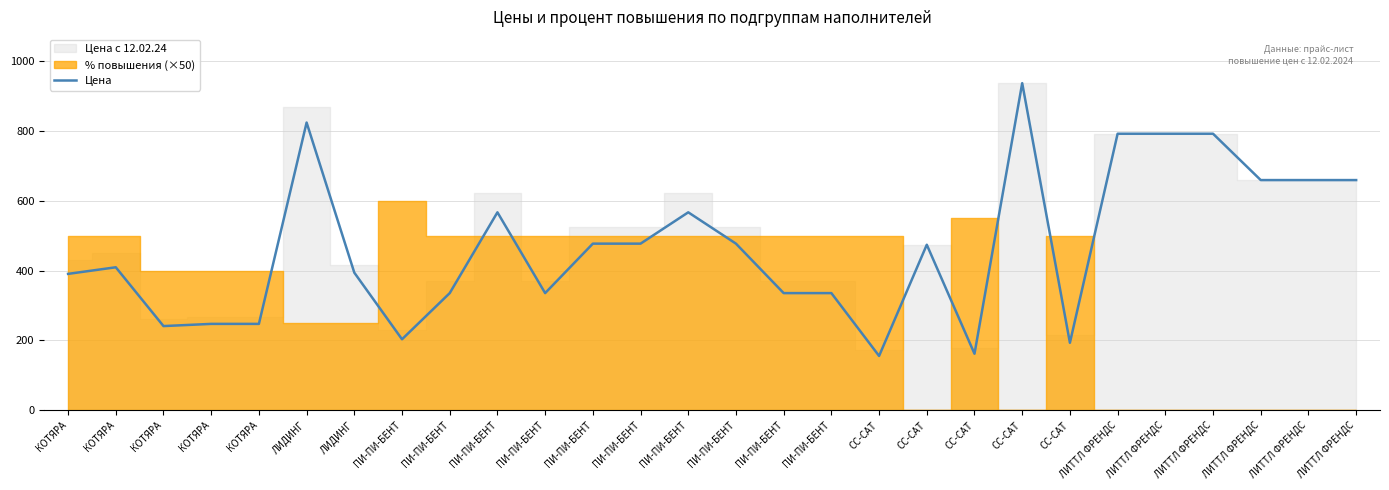

Reading left to right, extract all data points from this chart.

КОТЯРА=390.6	КОТЯРА=409.5	КОТЯРА=241.0	КОТЯРА=247.3	КОТЯРА=247.3	ЛИДИНГ=824.2	ЛИДИНГ=394.1	ПИ-ПИ-БЕНТ=203.2	ПИ-ПИ-БЕНТ=335.5	ПИ-ПИ-БЕНТ=567.0	ПИ-ПИ-БЕНТ=335.5	ПИ-ПИ-БЕНТ=477.2	ПИ-ПИ-БЕНТ=477.2	ПИ-ПИ-БЕНТ=567.0	ПИ-ПИ-БЕНТ=477.2	ПИ-ПИ-БЕНТ=335.5	ПИ-ПИ-БЕНТ=335.5	СС-САТ=155.4	СС-САТ=474.1	СС-САТ=161.7	СС-САТ=937.1	СС-САТ=193.1	ЛИТТЛ ФРЕНДС=792.2	ЛИТТЛ ФРЕНДС=792.2	ЛИТТЛ ФРЕНДС=792.2	ЛИТТЛ ФРЕНДС=659.4	ЛИТТЛ ФРЕНДС=659.4	ЛИТТЛ ФРЕНДС=659.4